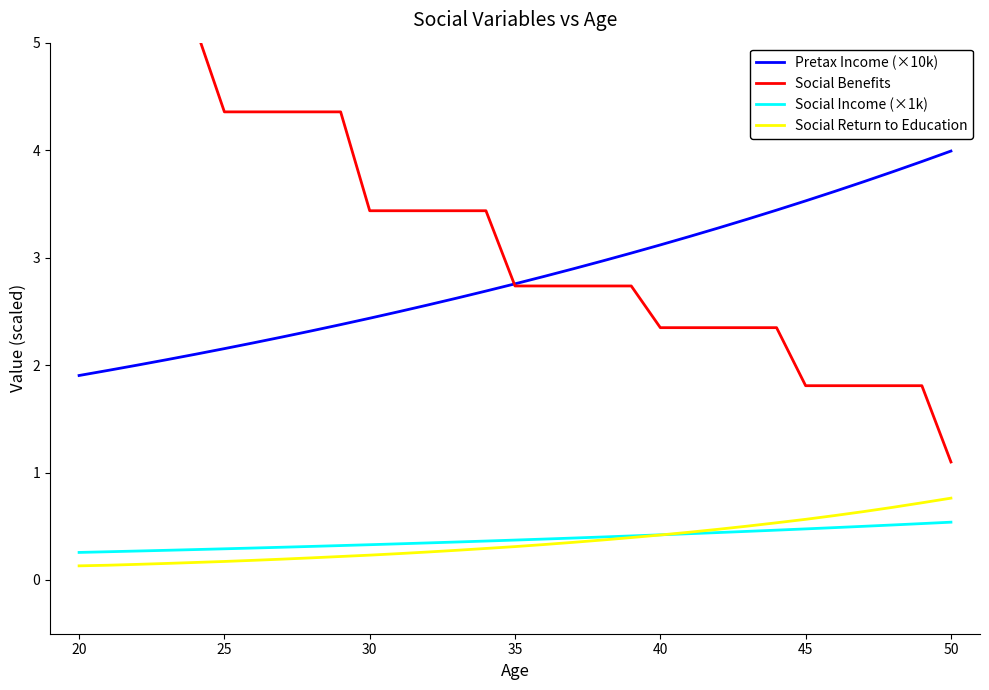

True or false: Social Benefits and Social Return to Education cross at least once.

False